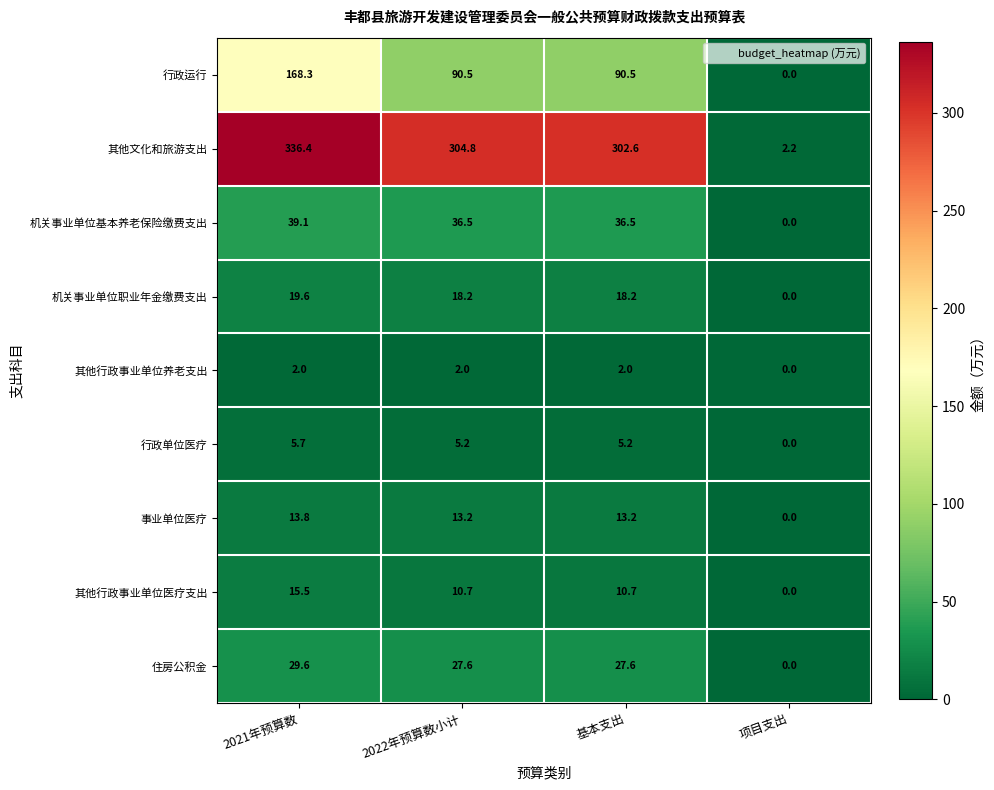

What is the spread (max minus min) of values at 基本支出?

300.6